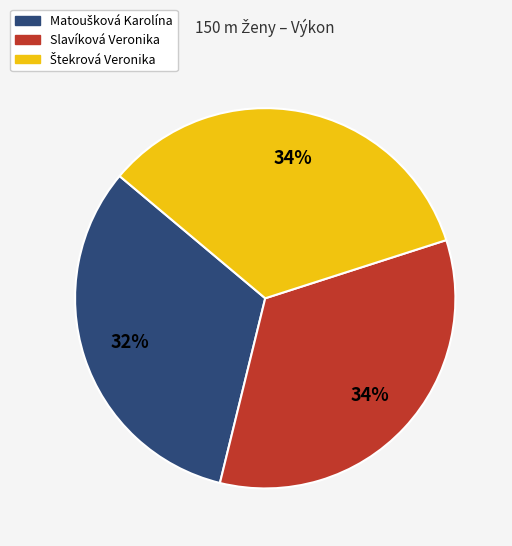

To the nearest percent, what is the average slice percentage?

33%